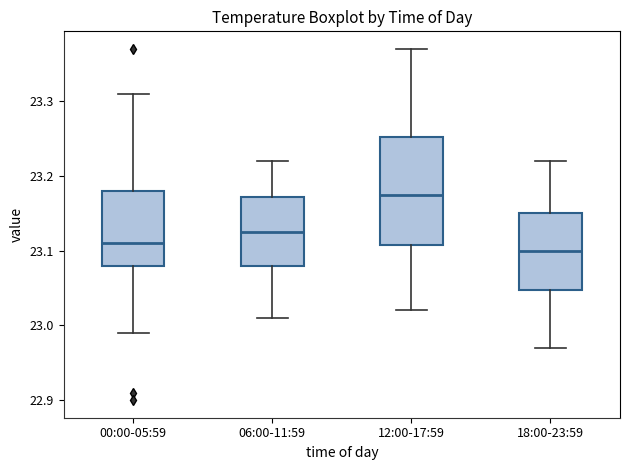

Which box has the highest median line?

12:00-17:59